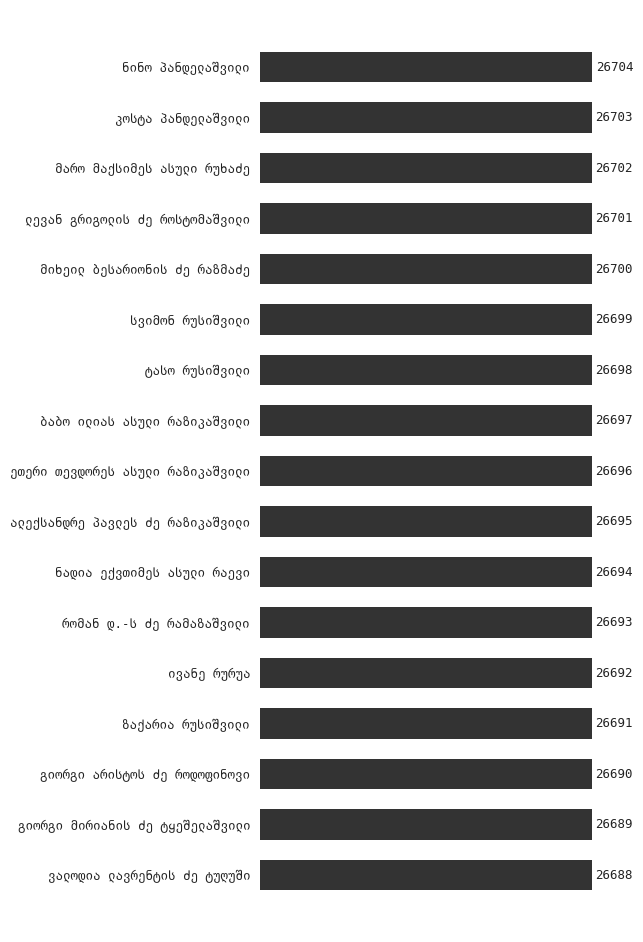

What is the value of the 7th bar from the top?

26698